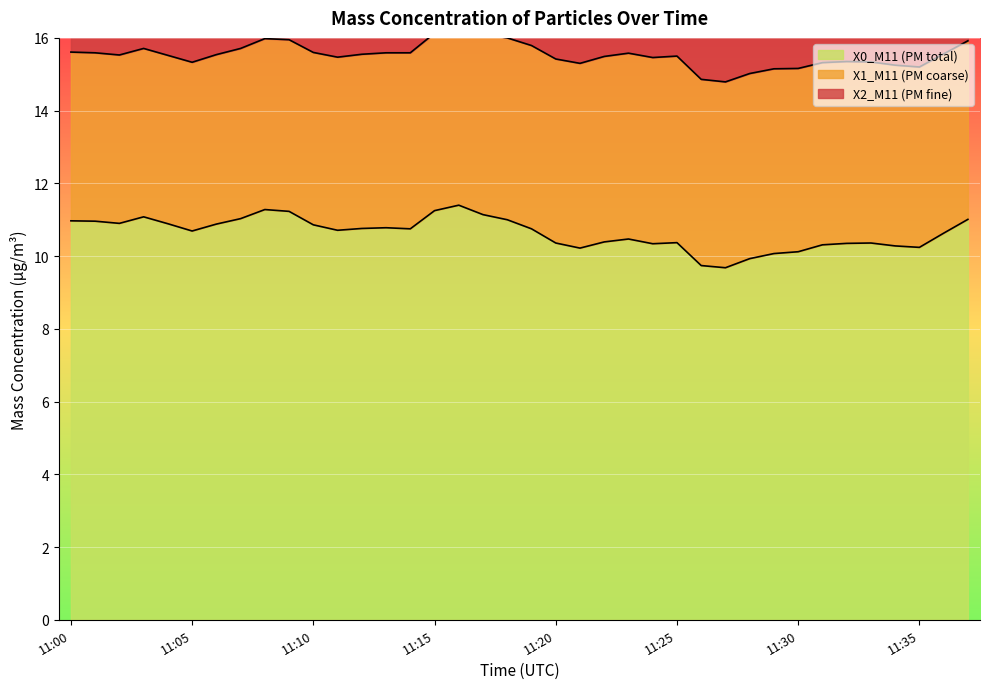

True or false: X1_M11 (PM coarse) and X2_M11 (PM fine) intersect in this chart.

False